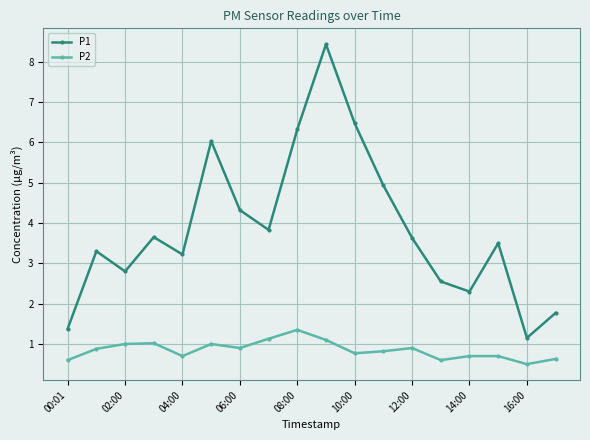

What is the greatest value displayed?

8.4